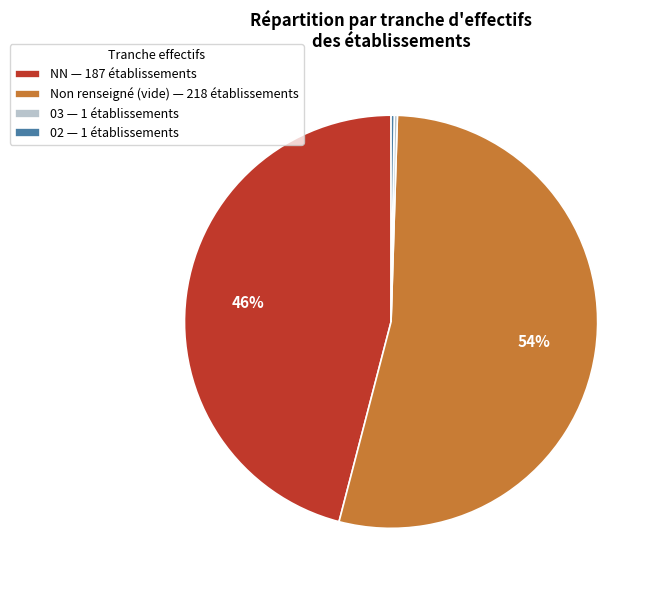

To the nearest percent, what is the average slice percentage?

25%